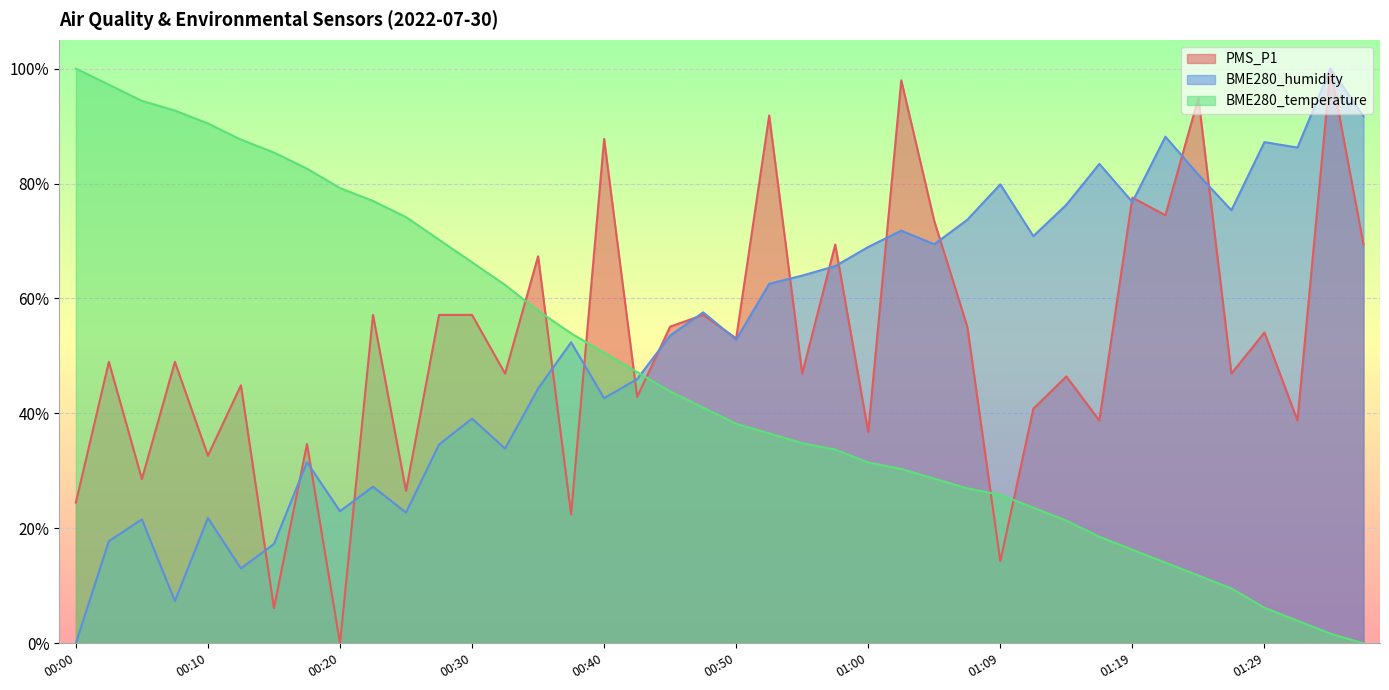

Which series has the largest range (max minus min)?

PMS_P1